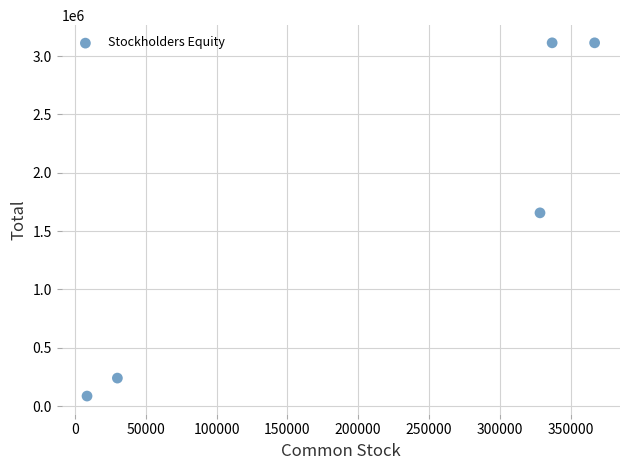

What Y value in the scatter plot is closest to 1600012?

1656489